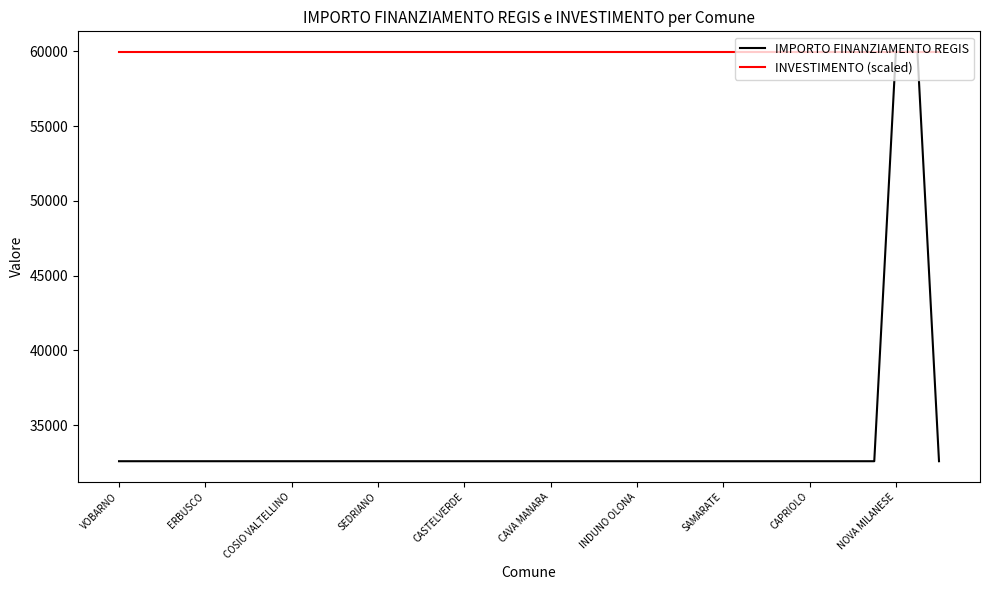

What is the highest value of the IMPORTO FINANZIAMENTO REGIS series?

59966